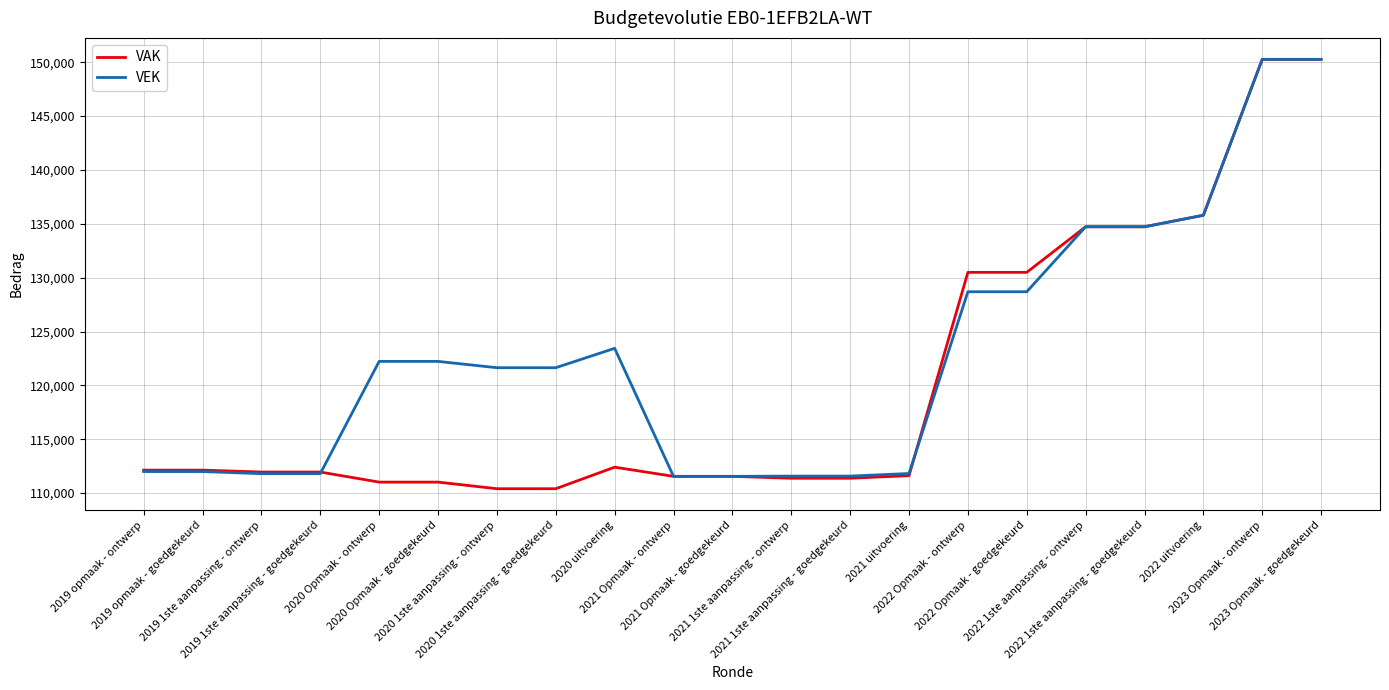

Rank the series by their average value, from highest to lowest.

VEK, VAK